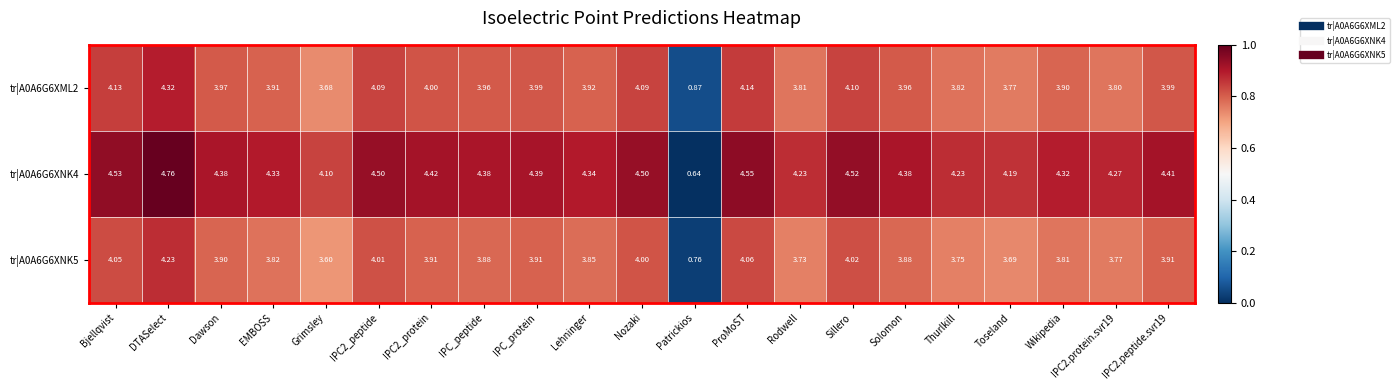

Where is tr|A0A6G6XML2 nearest to the value 2?

Patrickios